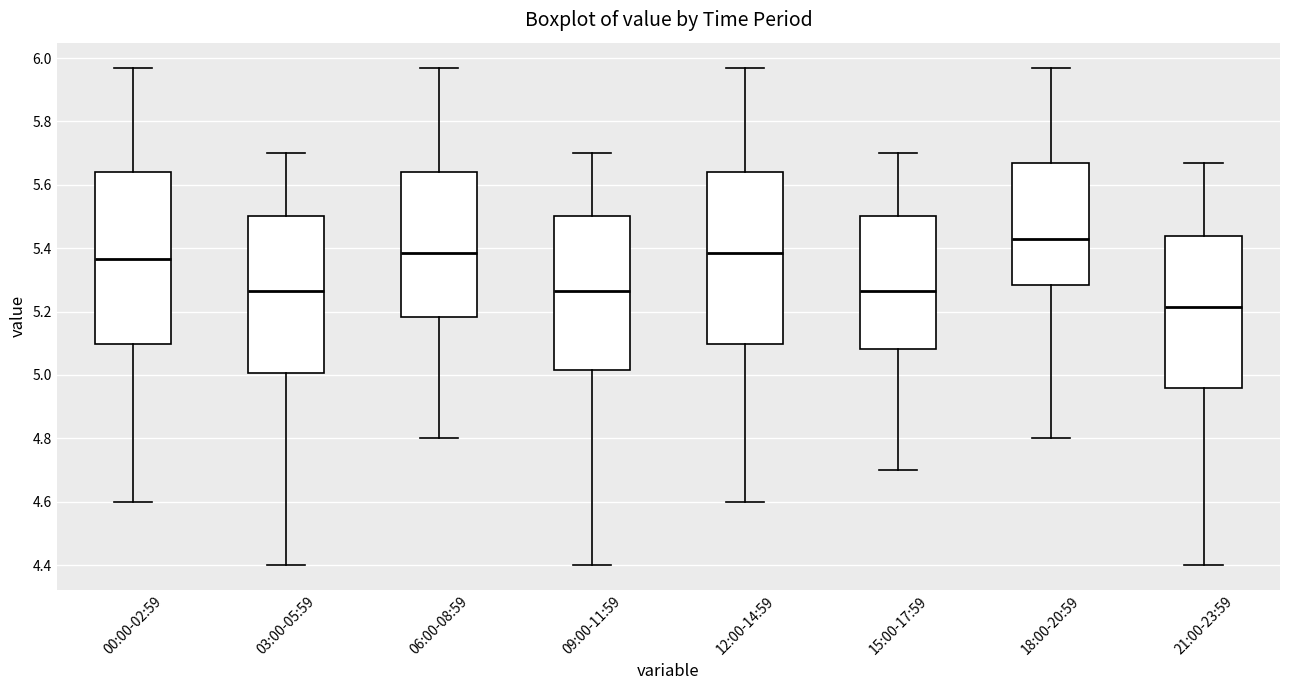

Reading left to right, transcribe this box plot: for each box, give where its median line is, the range the box spans, and where its two whiskers end, as read against the y-axis. The values are not printed on the chart, so give them approximately, as read against the axis.

00:00-02:59: median 5.36, box 5.10 to 5.64, whiskers 4.60 to 5.98
03:00-05:59: median 5.26, box 5.00 to 5.50, whiskers 4.40 to 5.70
06:00-08:59: median 5.38, box 5.18 to 5.64, whiskers 4.80 to 5.98
09:00-11:59: median 5.26, box 5.02 to 5.50, whiskers 4.40 to 5.70
12:00-14:59: median 5.38, box 5.10 to 5.64, whiskers 4.60 to 5.98
15:00-17:59: median 5.26, box 5.08 to 5.50, whiskers 4.70 to 5.70
18:00-20:59: median 5.44, box 5.28 to 5.68, whiskers 4.80 to 5.98
21:00-23:59: median 5.22, box 4.96 to 5.44, whiskers 4.40 to 5.68